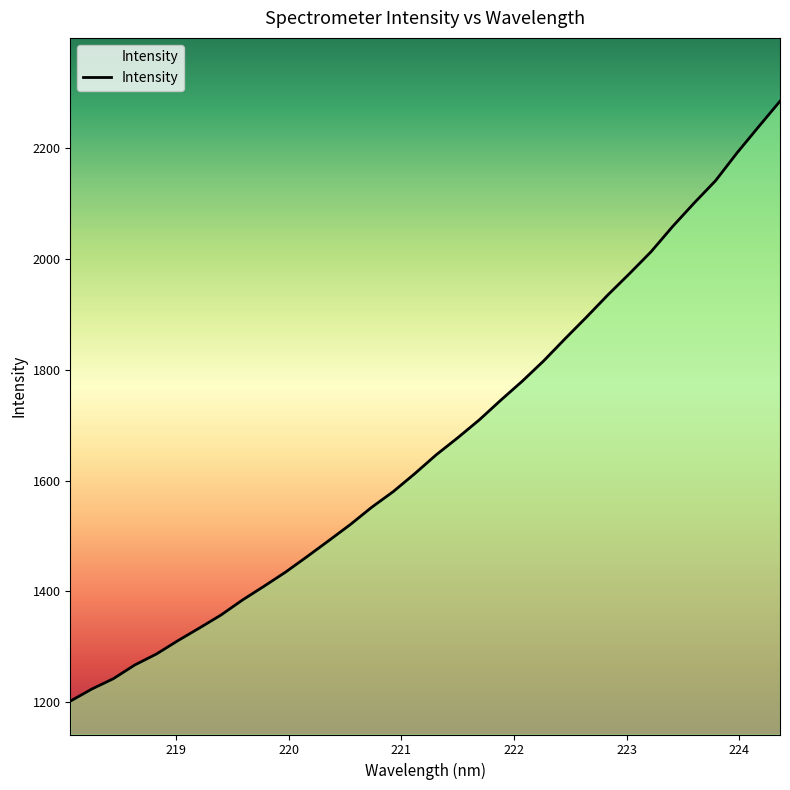

Is it true that the value at 223.9802 is 3602.8?

False